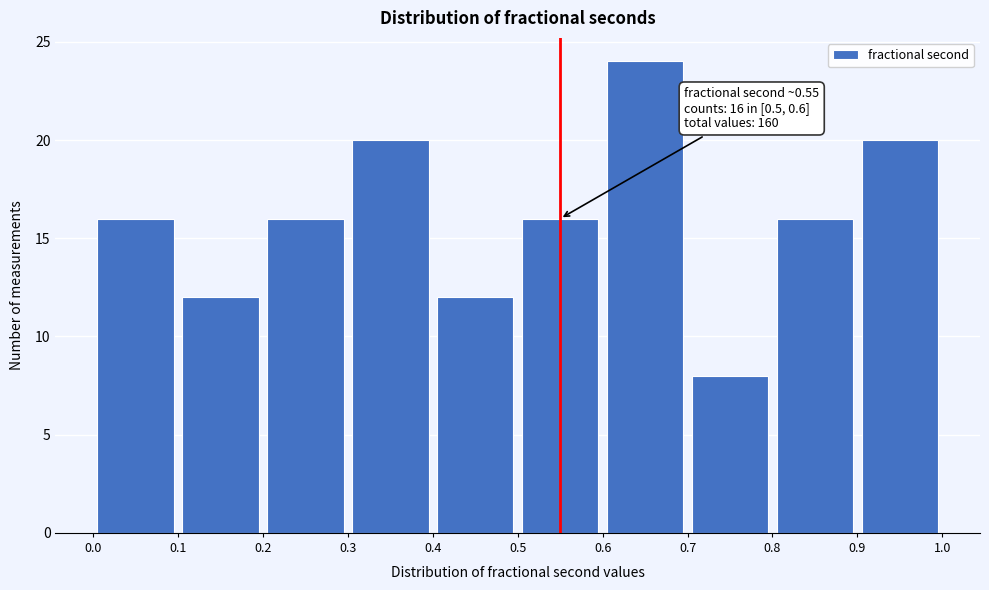

Over which range of the x-axis is the bar tallest?

0.6 to 0.7